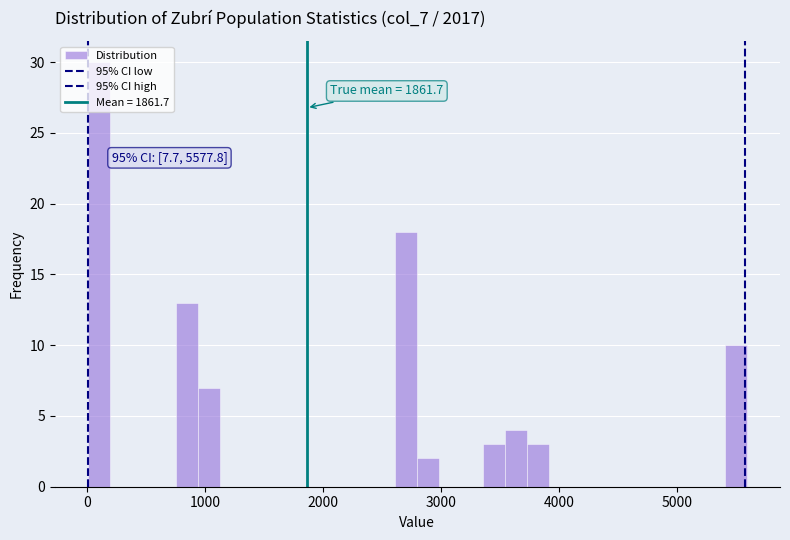

Read against the x-axis, roughly where is the centre of the tallest bar?

100